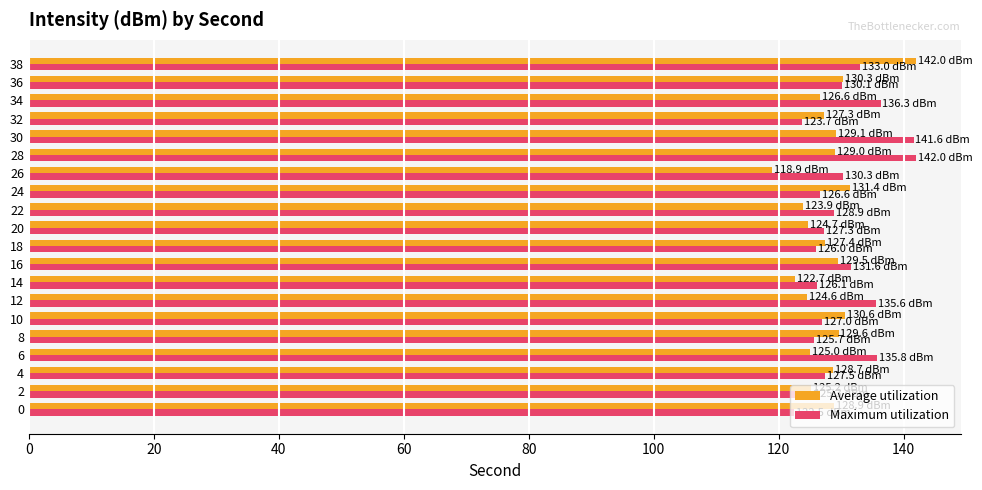

Which label corresponds to the smallest value in the chart?

26